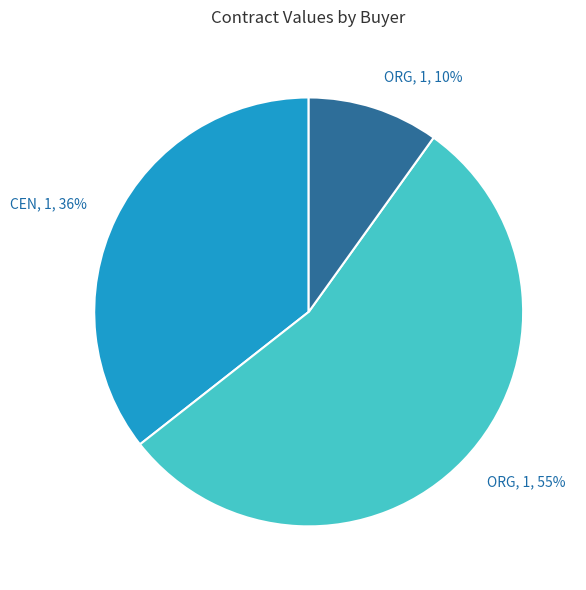

To the nearest percent, what portion does ORG, 1, 10% represent?

10%